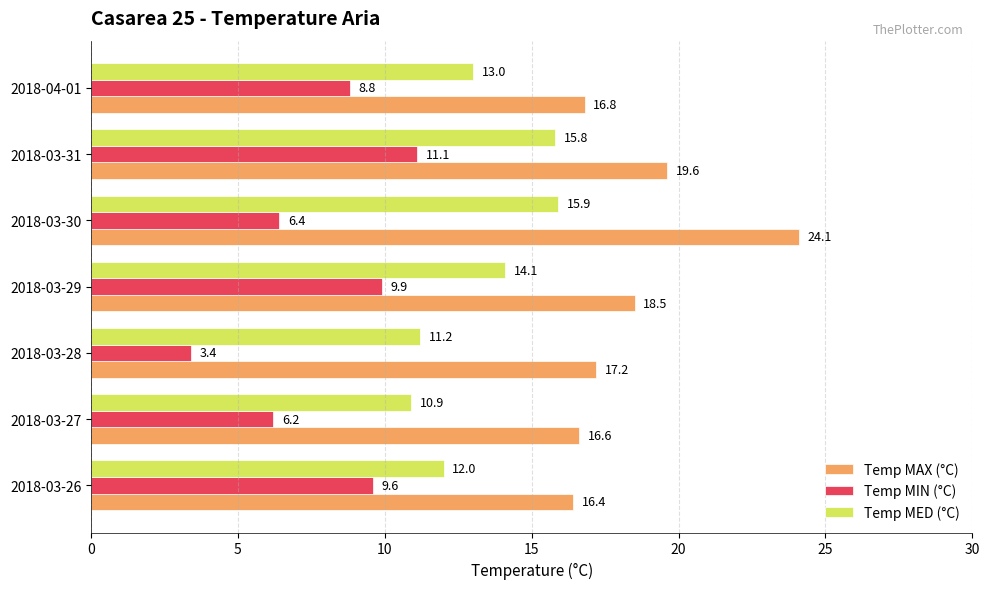

Is it true that Temp MIN (°C) equals 3.4 at 2018-03-28?

True